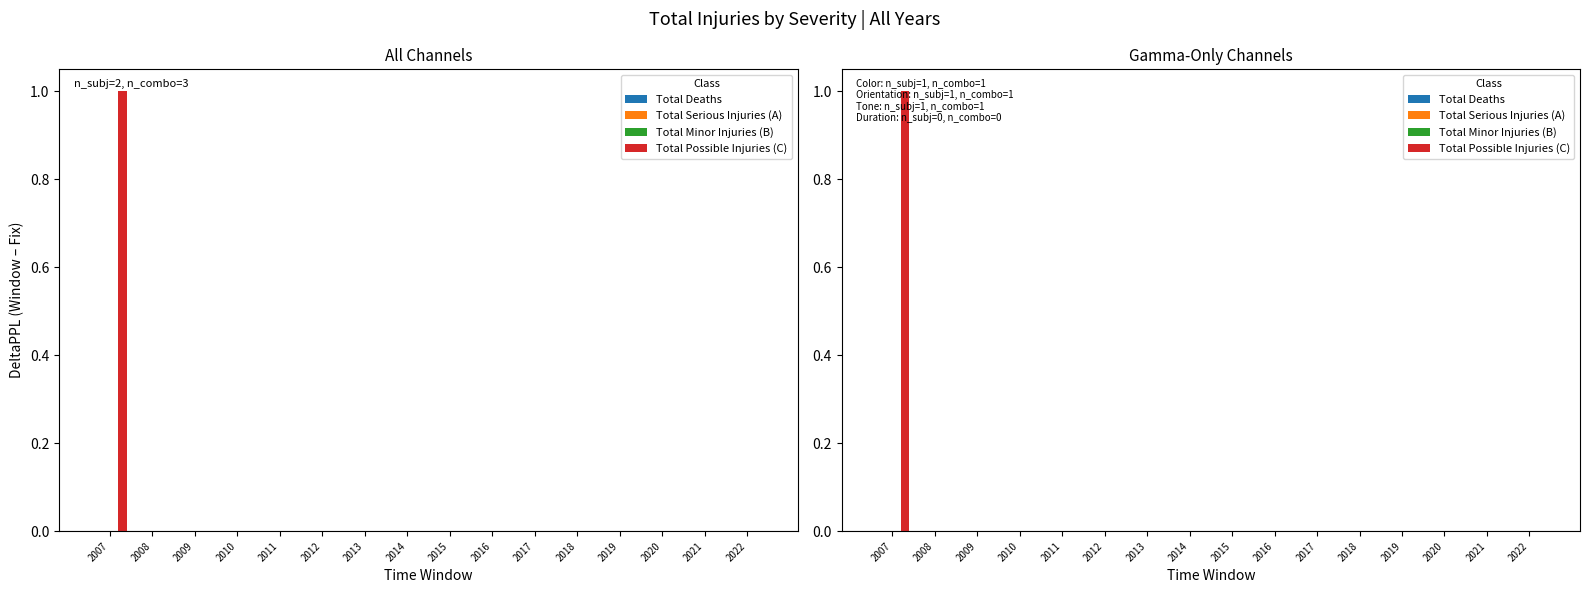

Reading left to right, list all the values displayed in this chart.

Total Deaths: 0	0	0	0	0	0	0	0	0	0	0	0	0	0	0	0
Total Serious Injuries (A): 0	0	0	0	0	0	0	0	0	0	0	0	0	0	0	0
Total Minor Injuries (B): 0	0	0	0	0	0	0	0	0	0	0	0	0	0	0	0
Total Possible Injuries (C): 1	0	0	0	0	0	0	0	0	0	0	0	0	0	0	0